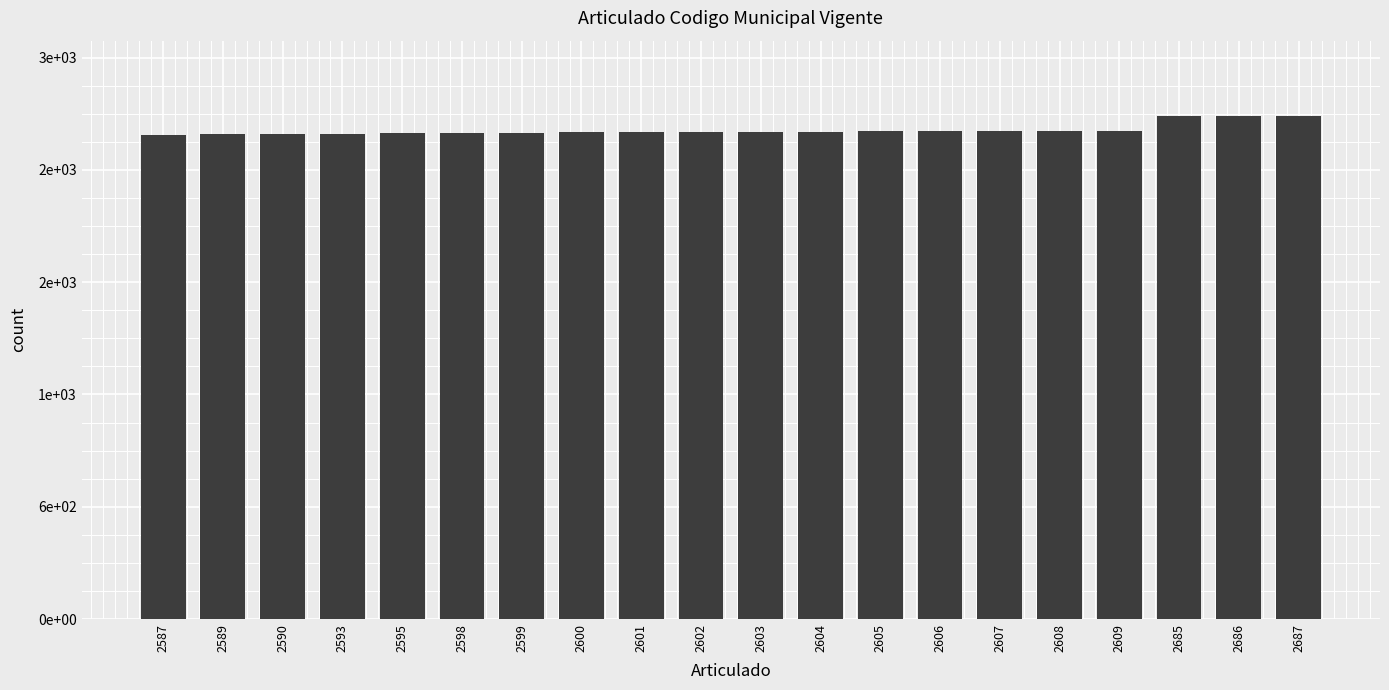

What is the value of the 6th bar from the left?

2598